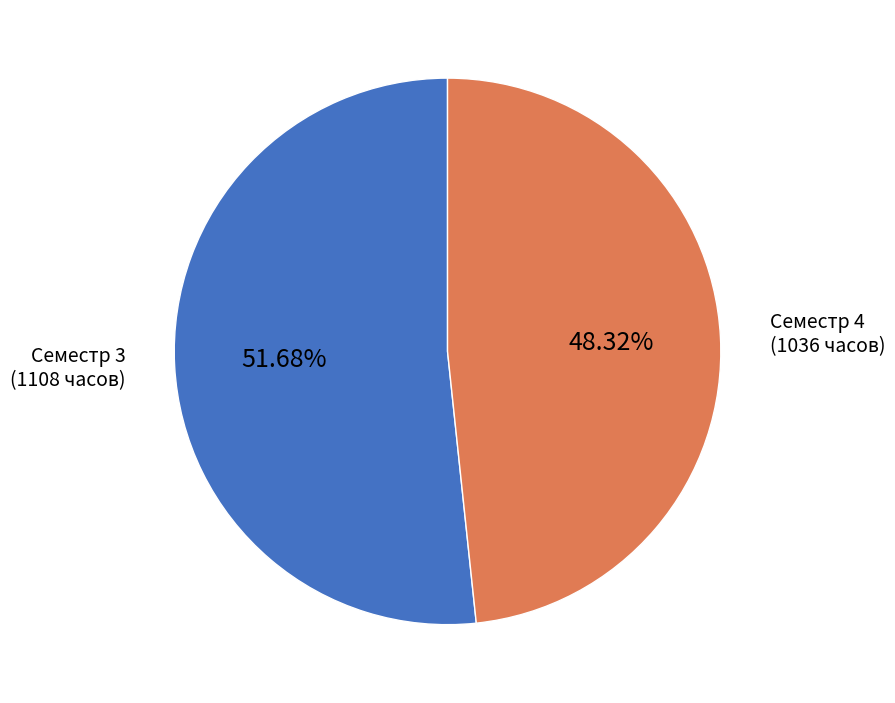

How many slices are in this pie chart?

2